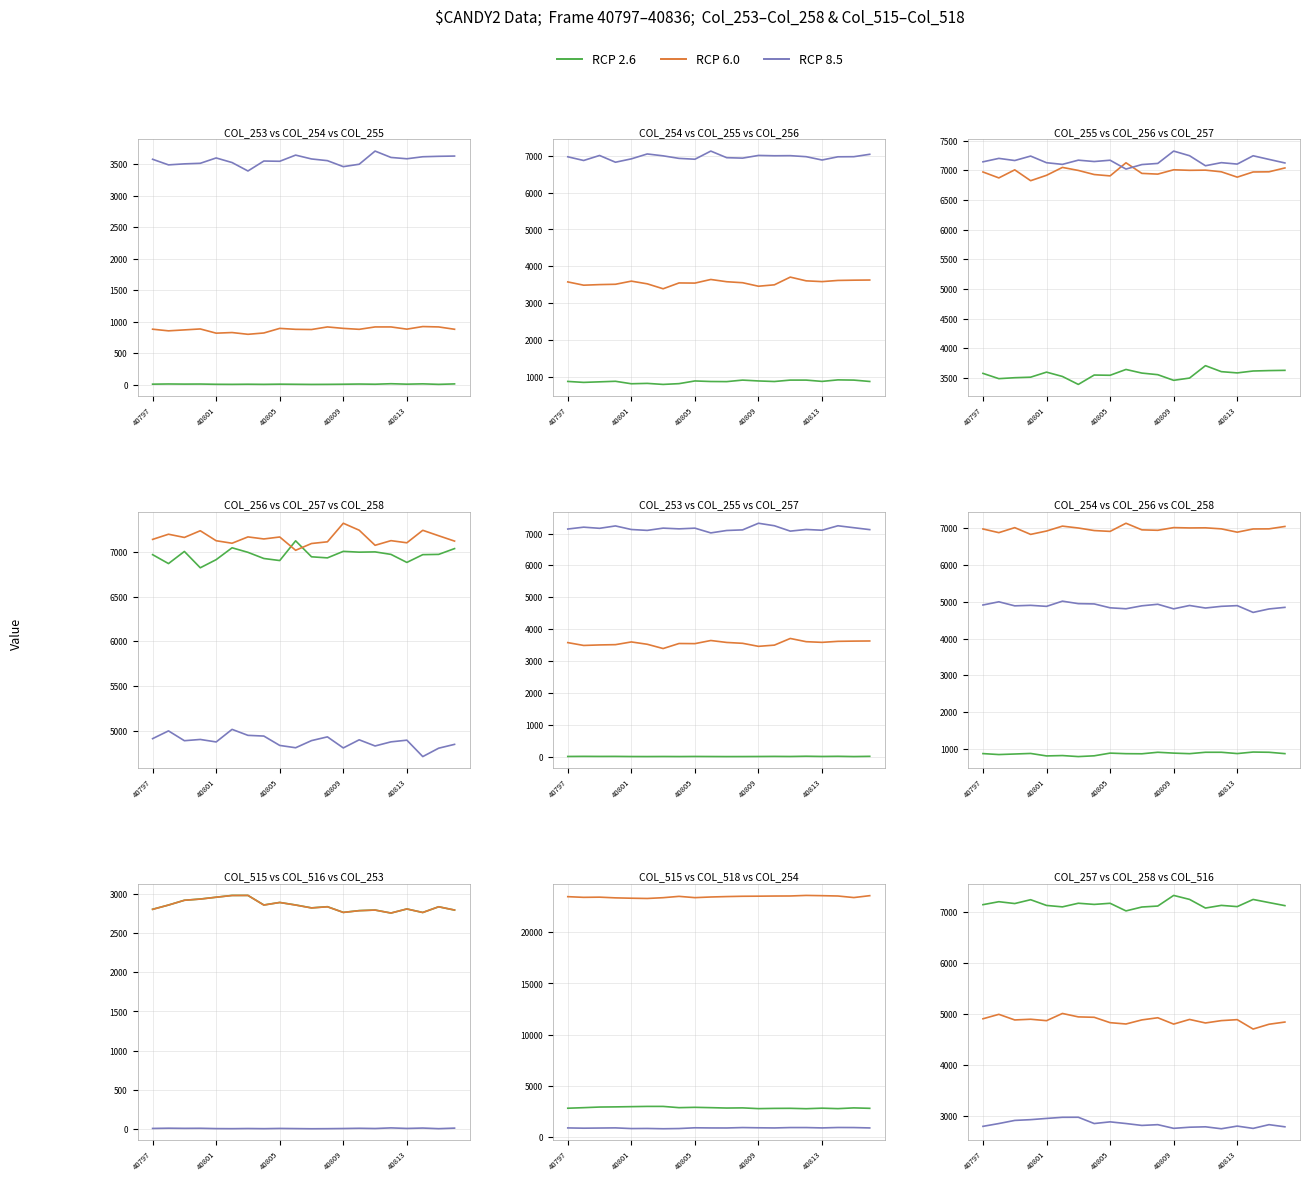

In RCP 6.0, how many points are higher than both neighbors (excluding endpoints)?

6